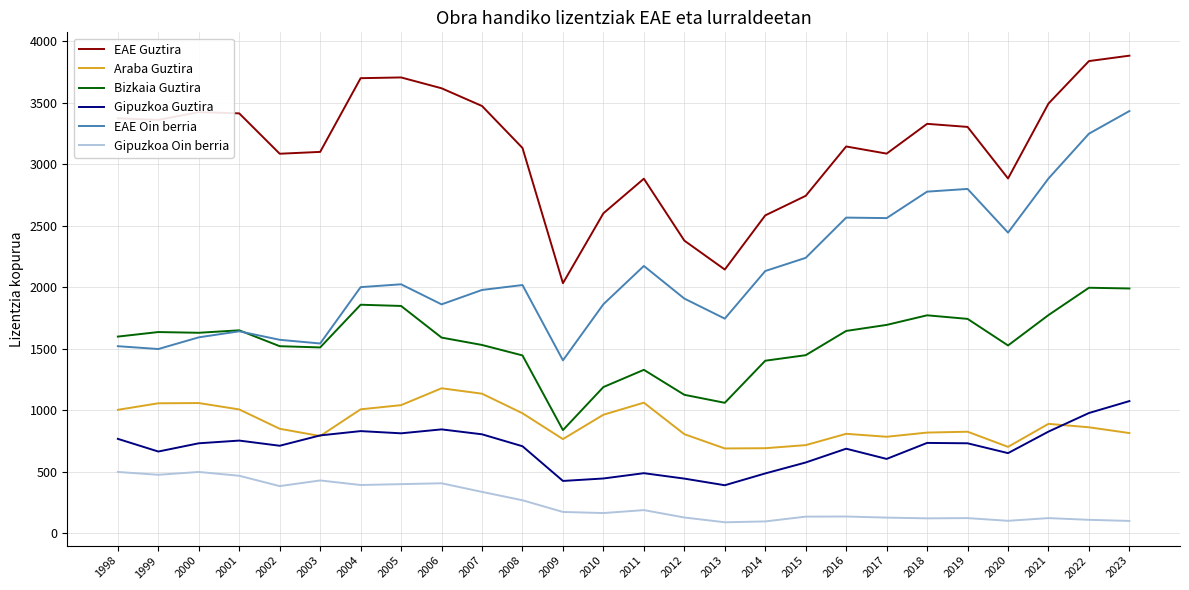

Is the value of Bizkaia Guztira at 2000 greater than the value of Gipuzkoa Oin berria at 1998?

Yes